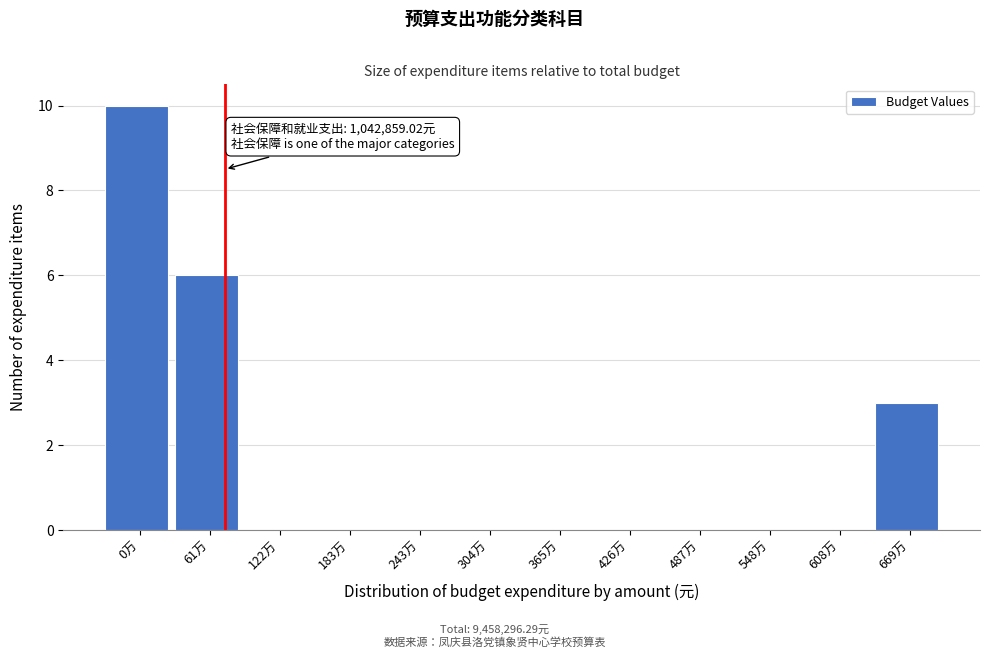

Reading left to right, list all the values displayed in this chart.

0万=10	61万=6	122万=0	183万=0	243万=0	304万=0	365万=0	426万=0	487万=0	548万=0	608万=0	669万=3